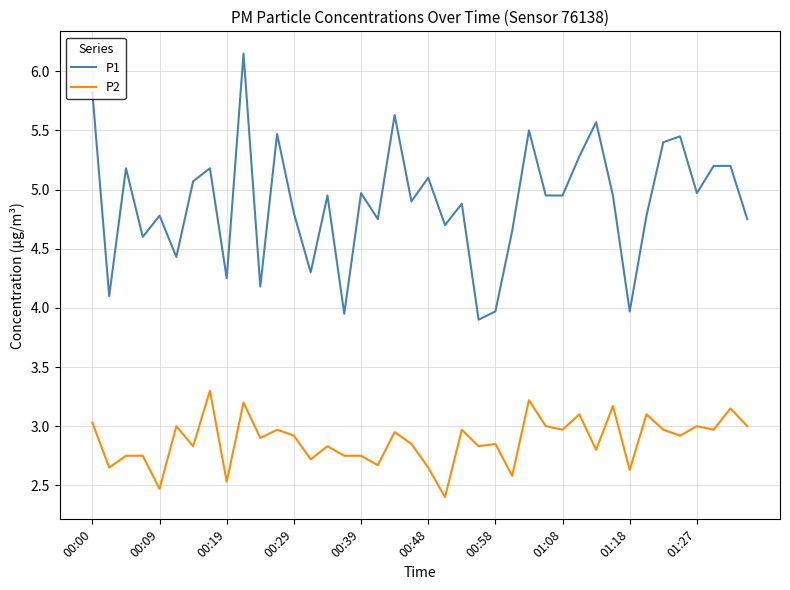

What is the difference between the maximum and minimum values in the P2 series?

0.9